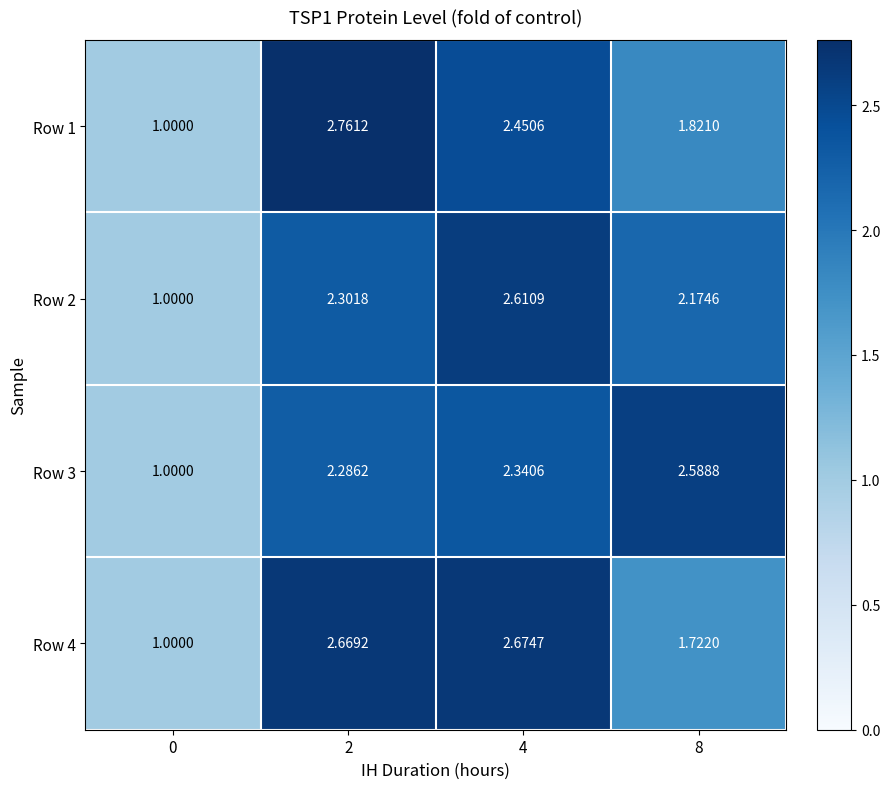

Is the value of Row 4 at 8 greater than the value of Row 3 at 8?

No